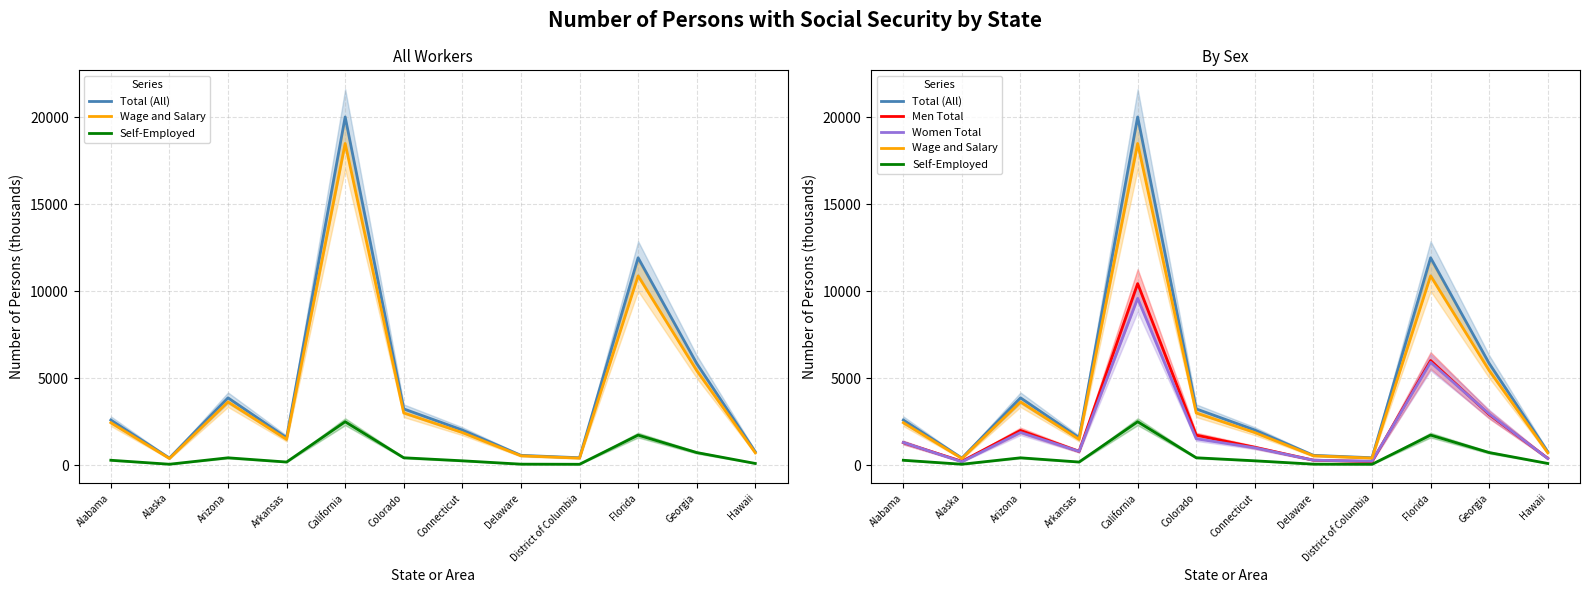

What is the difference between the highest and lowest values at District of Columbia?

375.7